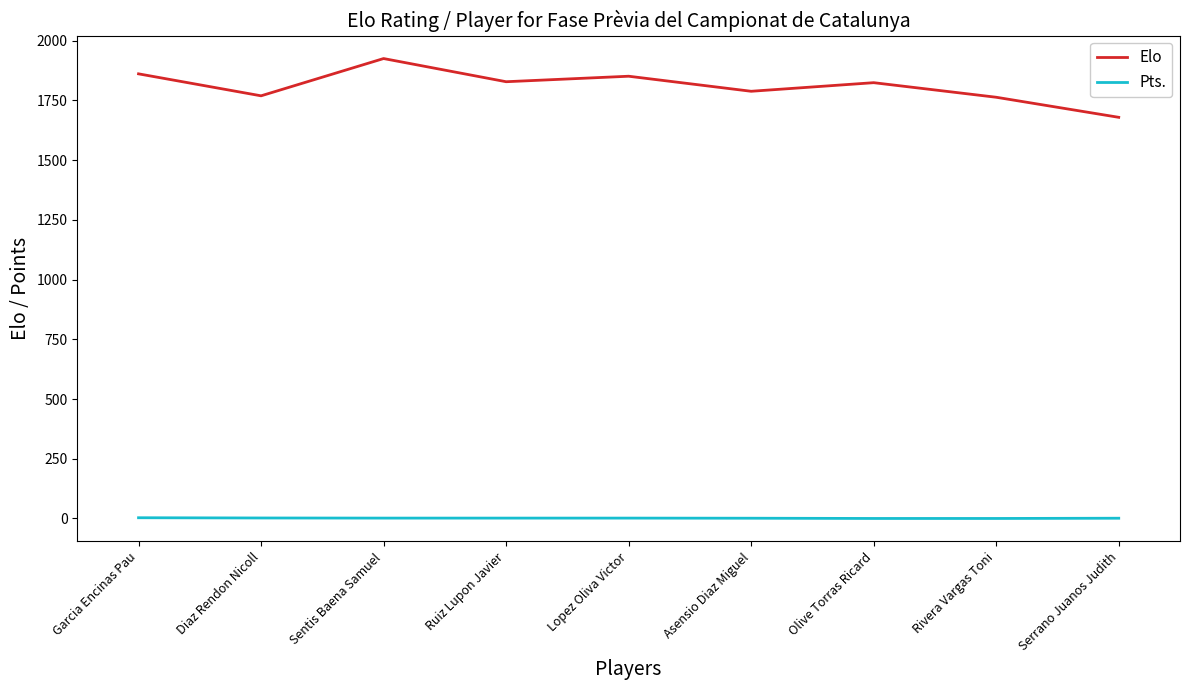

True or false: Pts. and Elo cross at least once.

False